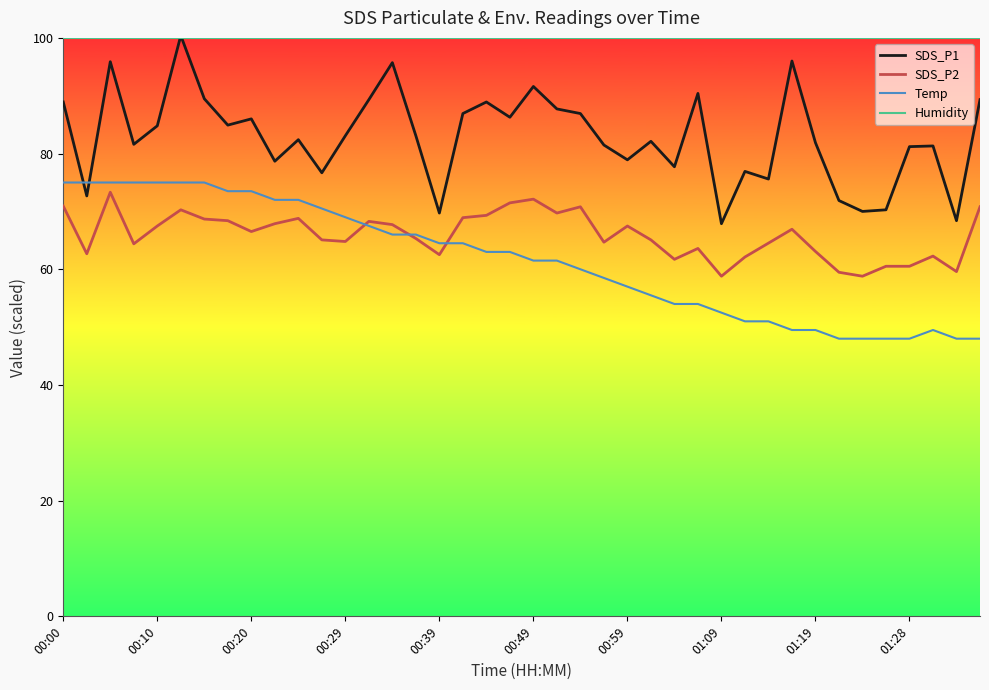

What is the greatest value displayed?

100.4